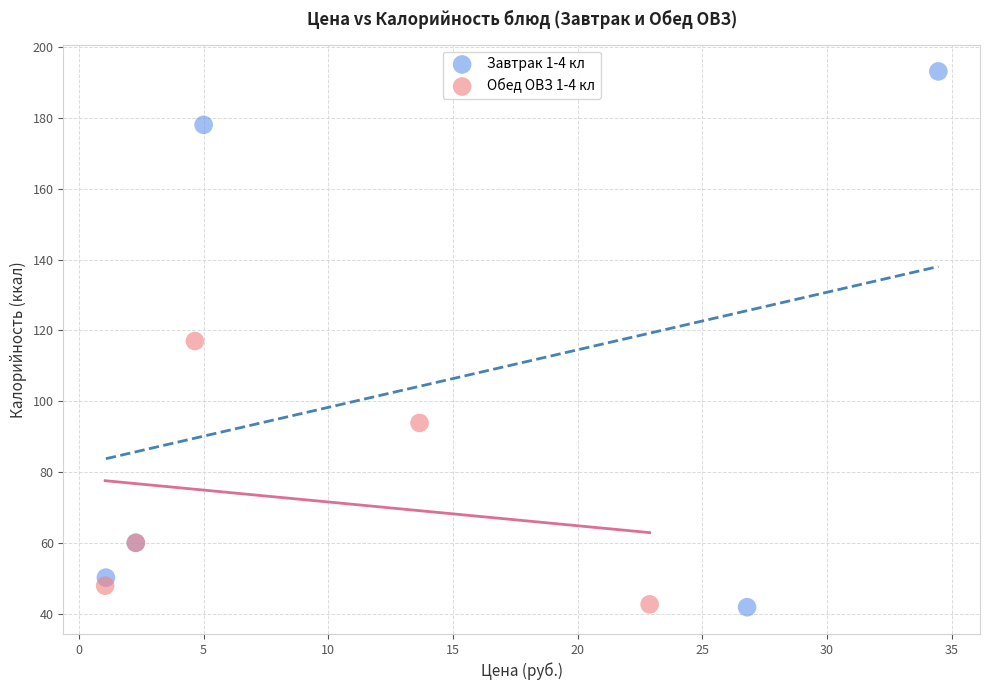

Which series reaches the maximum Y coordinate?

Завтрак 1-4 кл